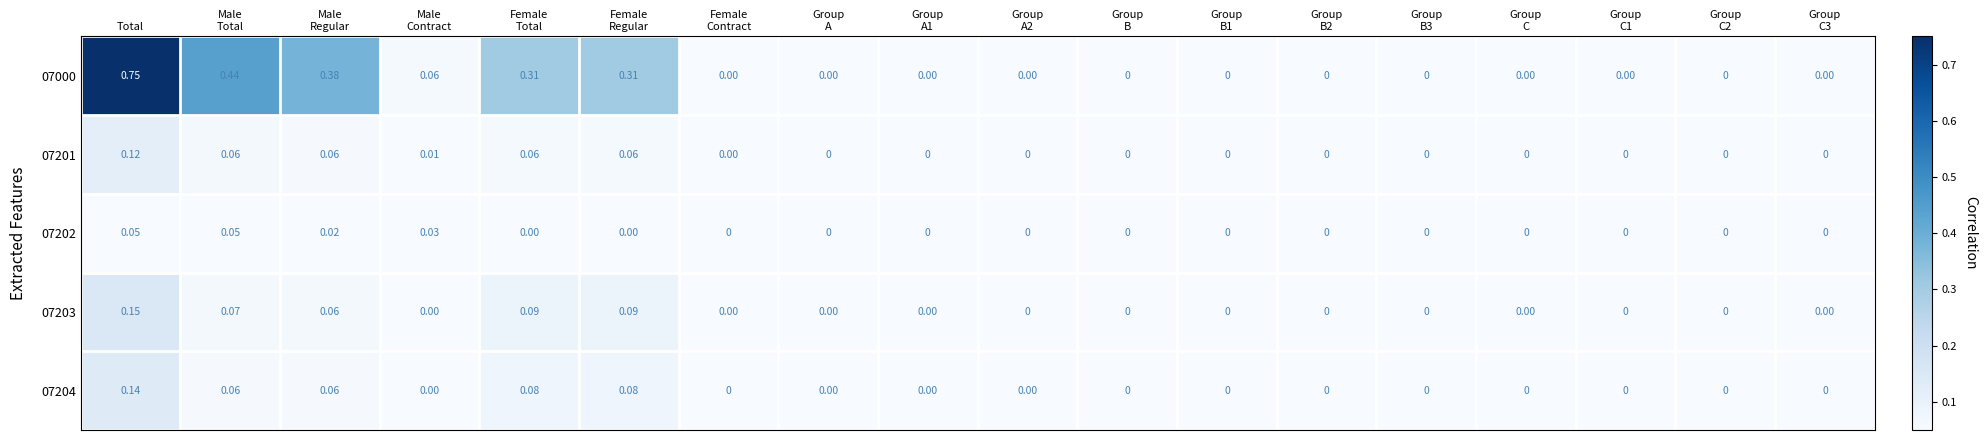

At which category does the chart reach its peak across all series?

Total